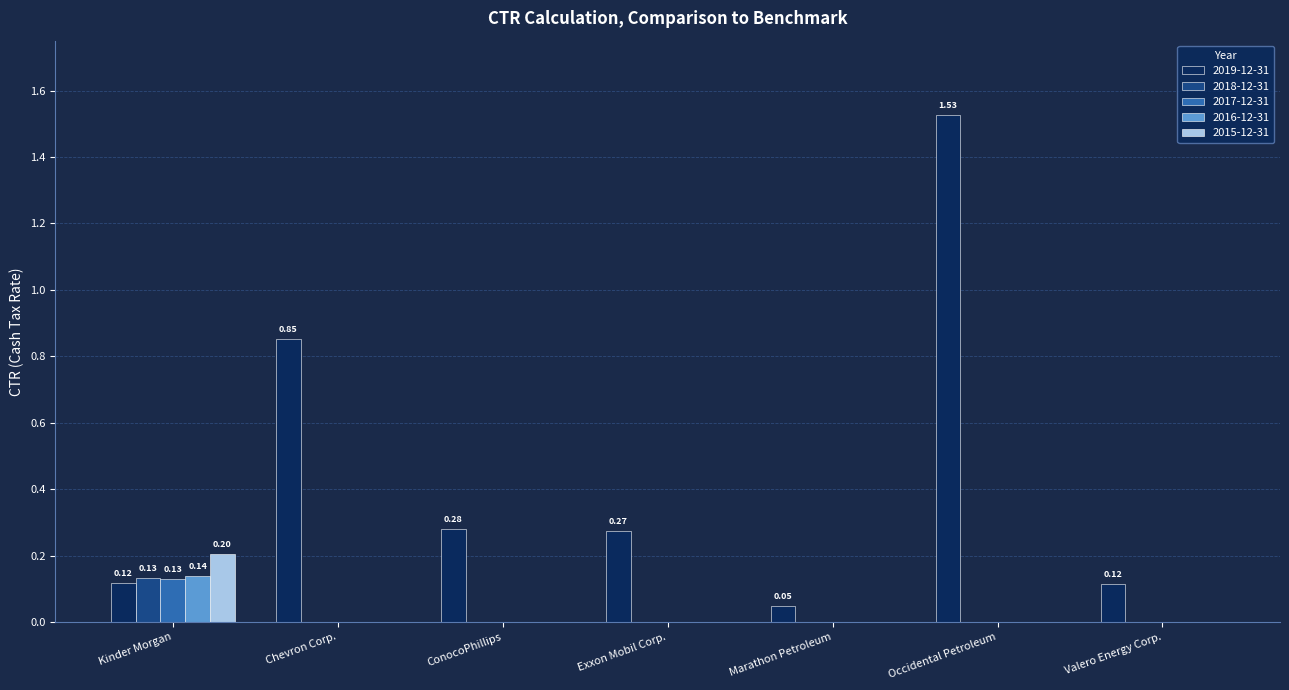

Is it true that 2018-12-31 equals -0.1 at Marathon Petroleum?

False